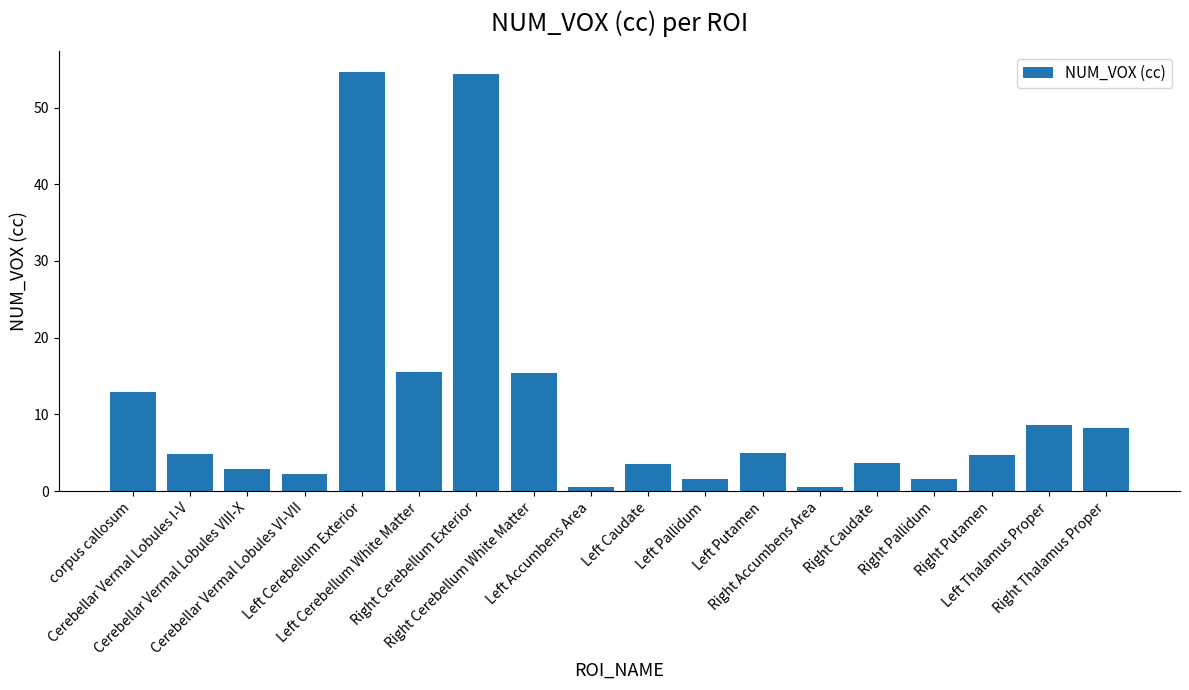

The chart shows a value of 3.7 at Right Caudate. True or false?

True